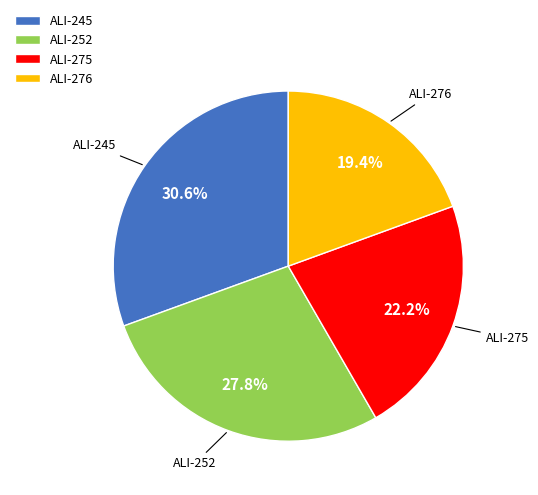

To the nearest percent, what is the average slice percentage?

25%